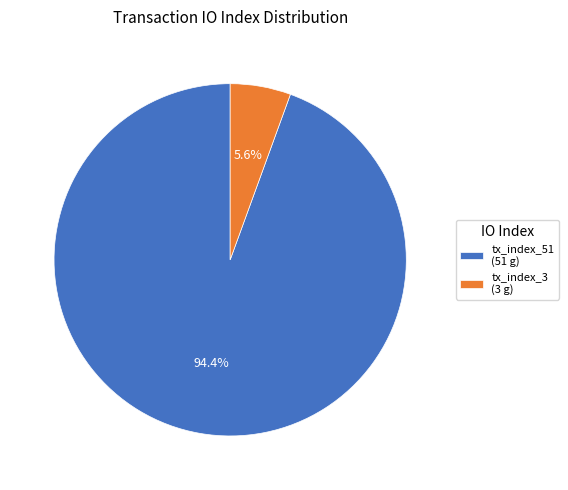

Count the number of slices in the pie.

2